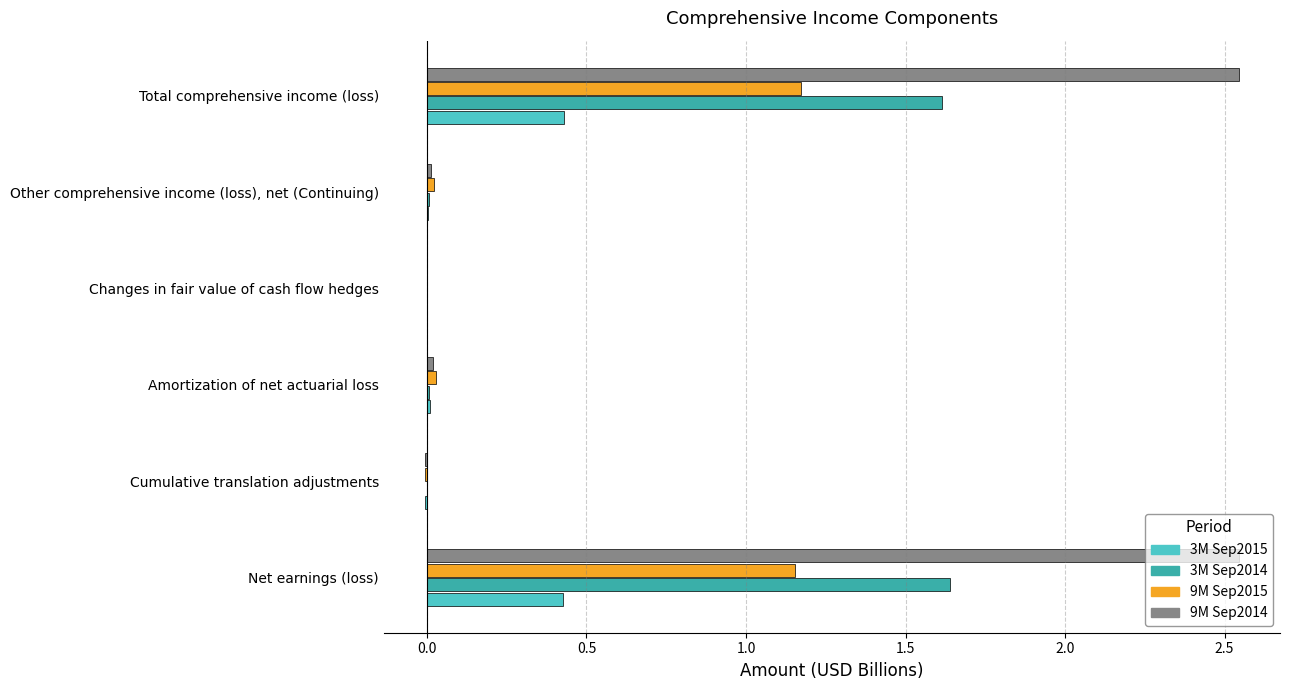

The value of 3M Sep2015 at Cumulative translation adjustments is -0.0. True or false?

True